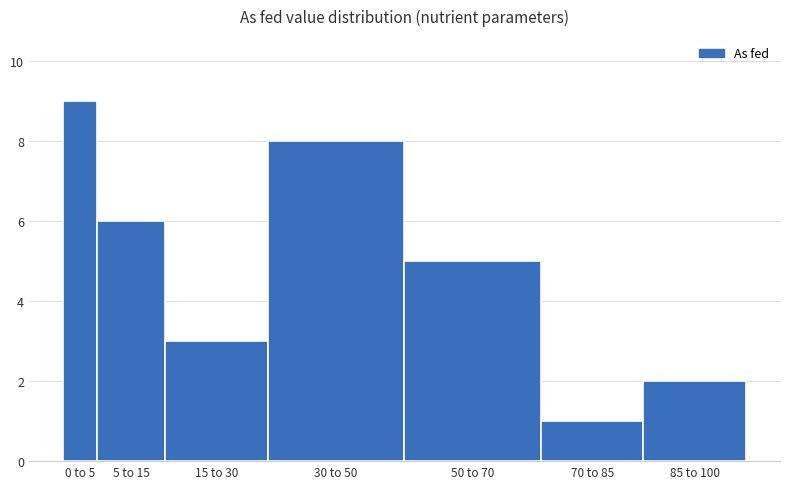

Reading left to right, transcribe all the data shown in this chart.

0 to 5=9	5 to 15=6	15 to 30=3	30 to 50=8	50 to 70=5	70 to 85=1	85 to 100=2